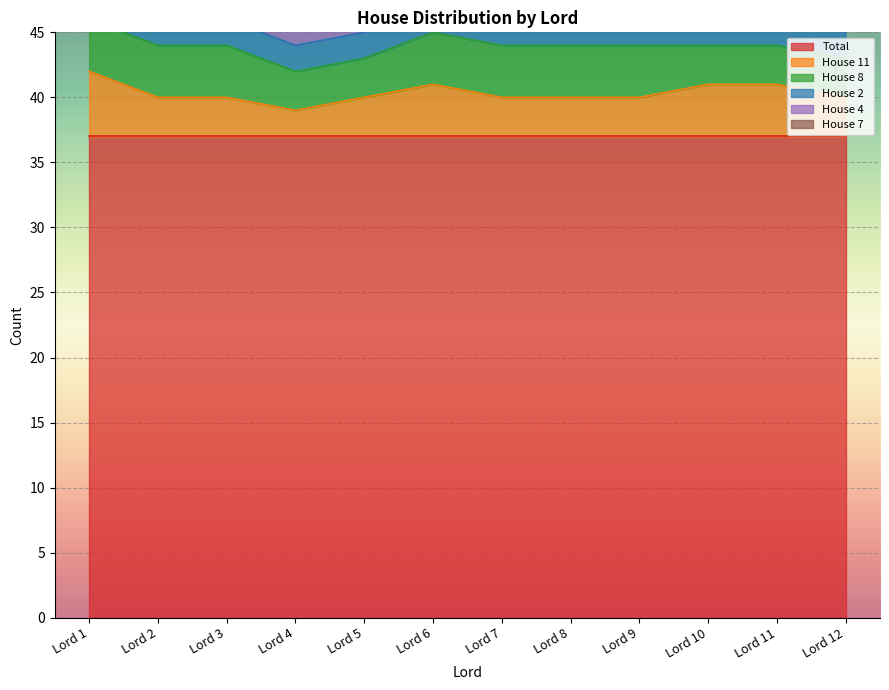

True or false: House 7 has more than 1 interior local peaks.

False